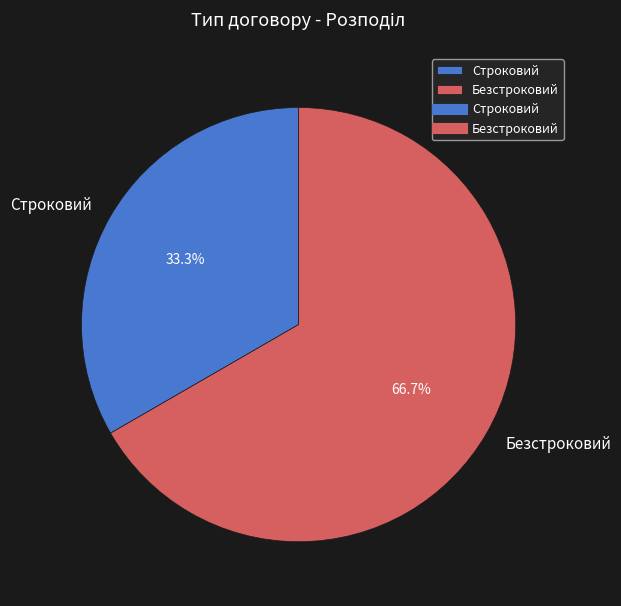

Which slice is the smallest?

Строковий